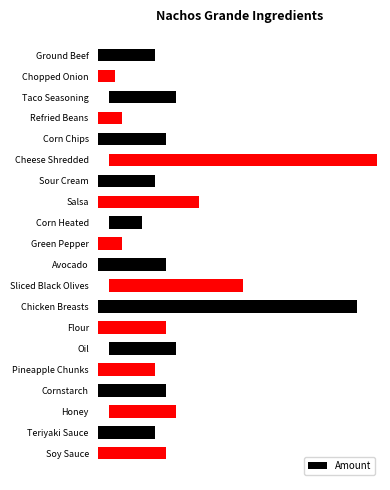

The value at Cheese Shredded is 5.9. True or false?

False